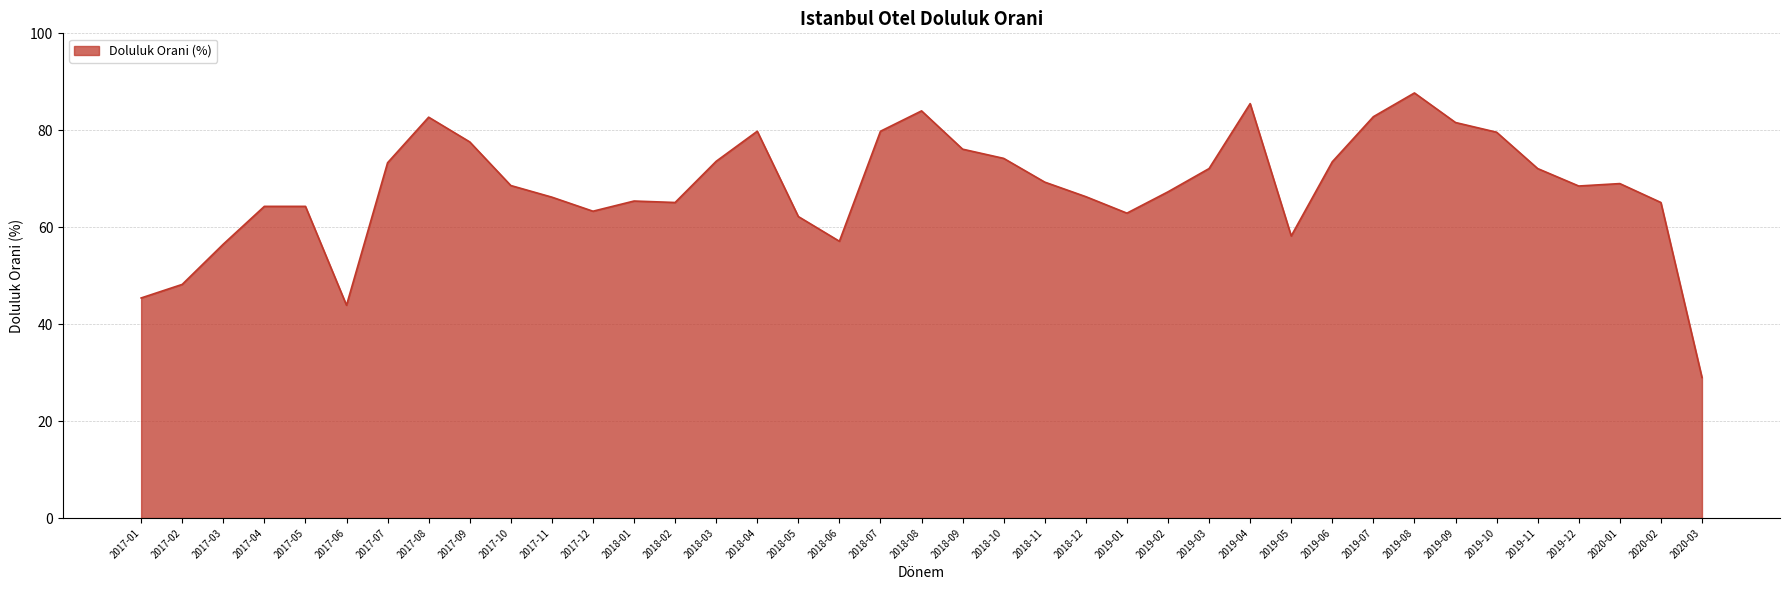

Where does the data first go above 68?

2017-07